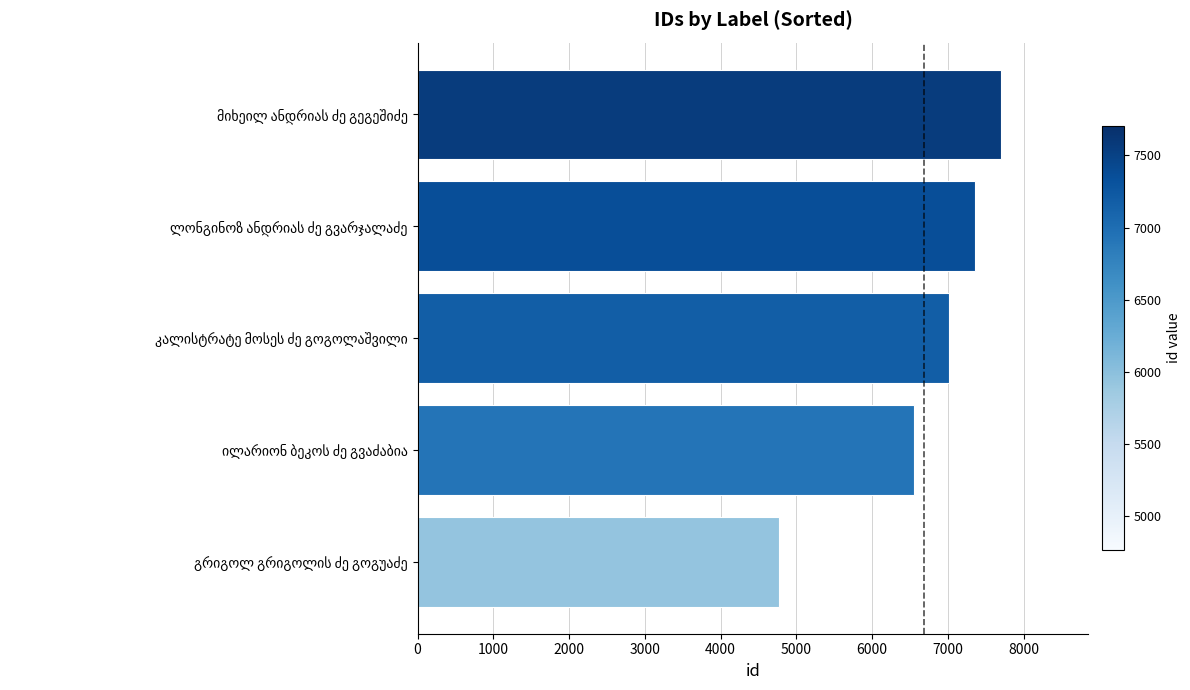

What is the difference between the maximum and minimum values?

2933